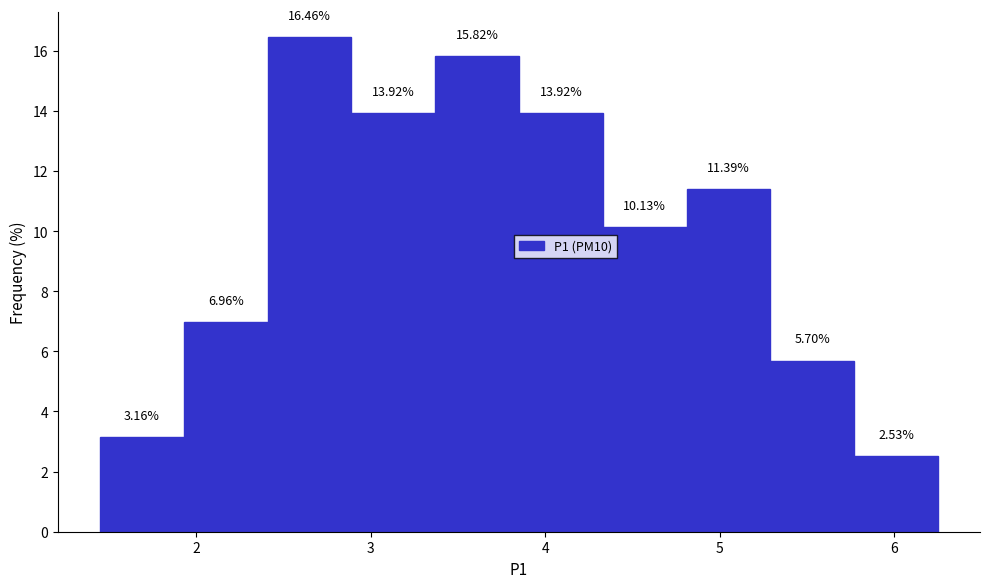

Reading left to right, transcribe this chart: for each bar, give the range it covers on the x-axis and its height. The bar edges are not printed on the chart, so give them approximately, as read against the axis.

1.45 to 1.93: 3.16
1.93 to 2.41: 6.96
2.41 to 2.89: 16.46
2.89 to 3.37: 13.92
3.37 to 3.85: 15.82
3.85 to 4.33: 13.92
4.33 to 4.81: 10.13
4.81 to 5.29: 11.39
5.29 to 5.77: 5.70
5.77 to 6.25: 2.53